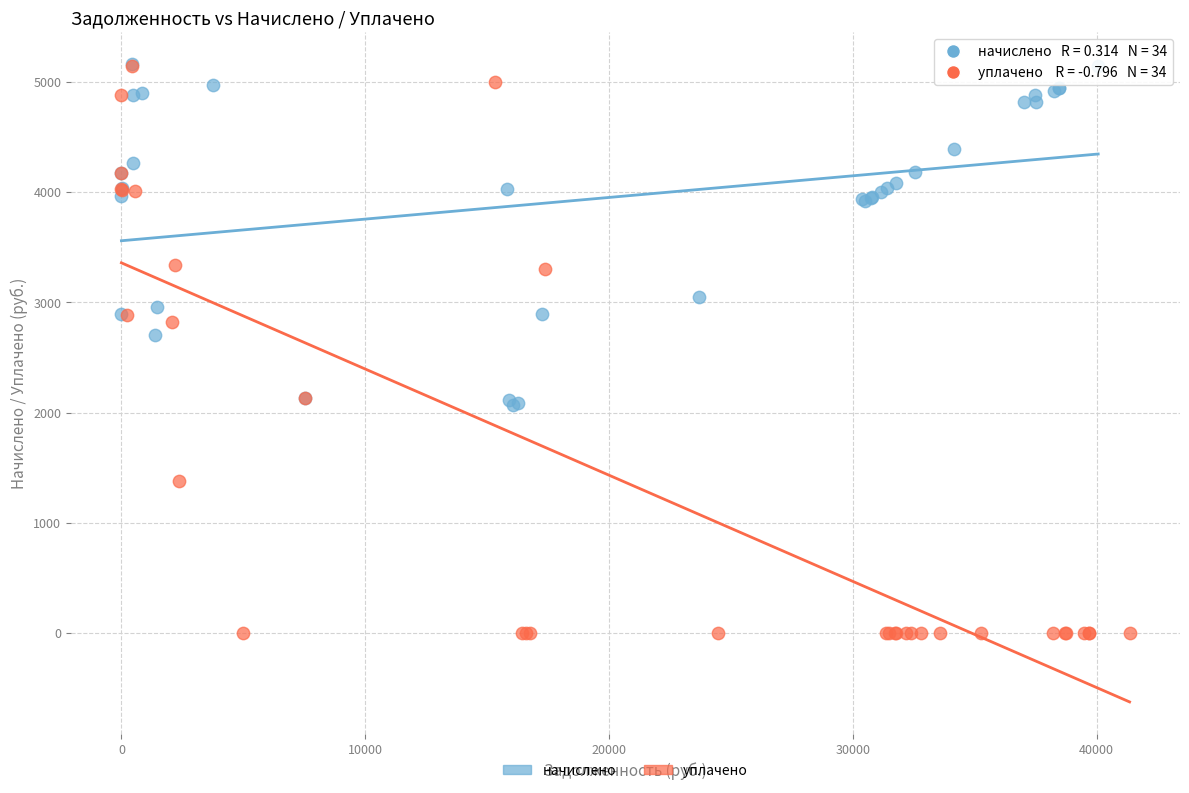

Which series contains the lowest Y value?

уплачено